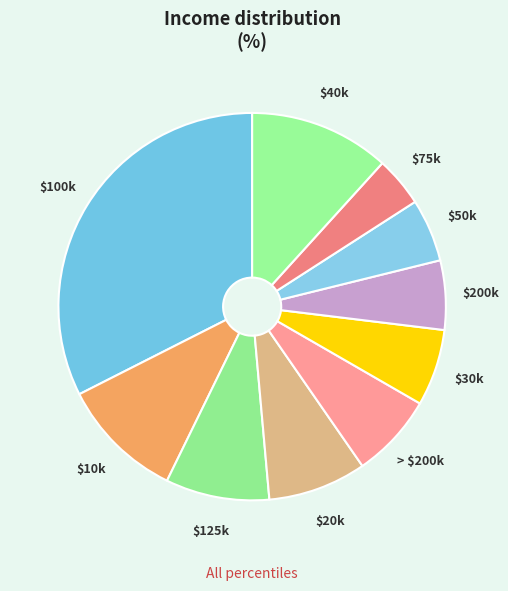

Is there a majority slice in this chart?

No